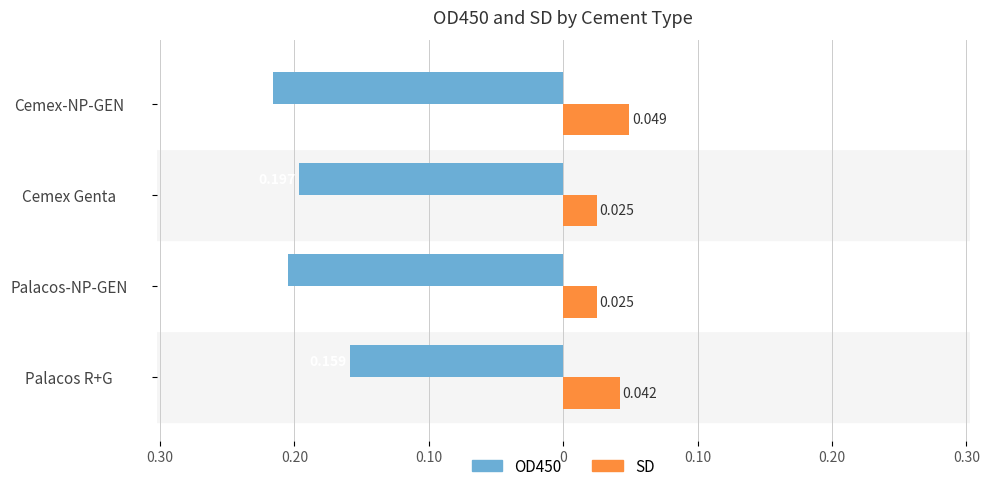

What are all the series names shown in the legend?

OD450, SD